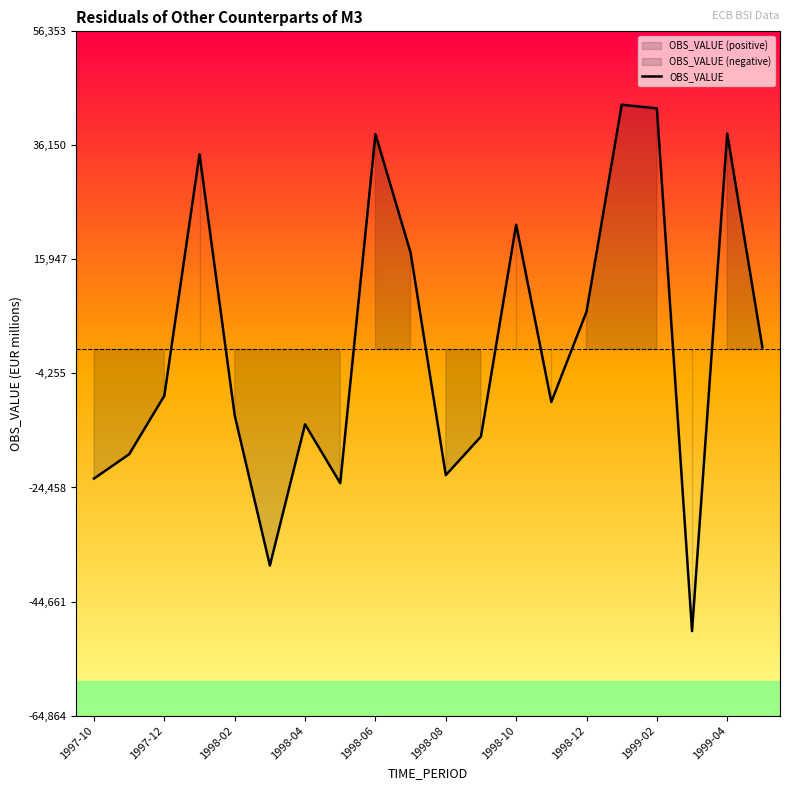

What is the maximum value for OBS_VALUE?

43349